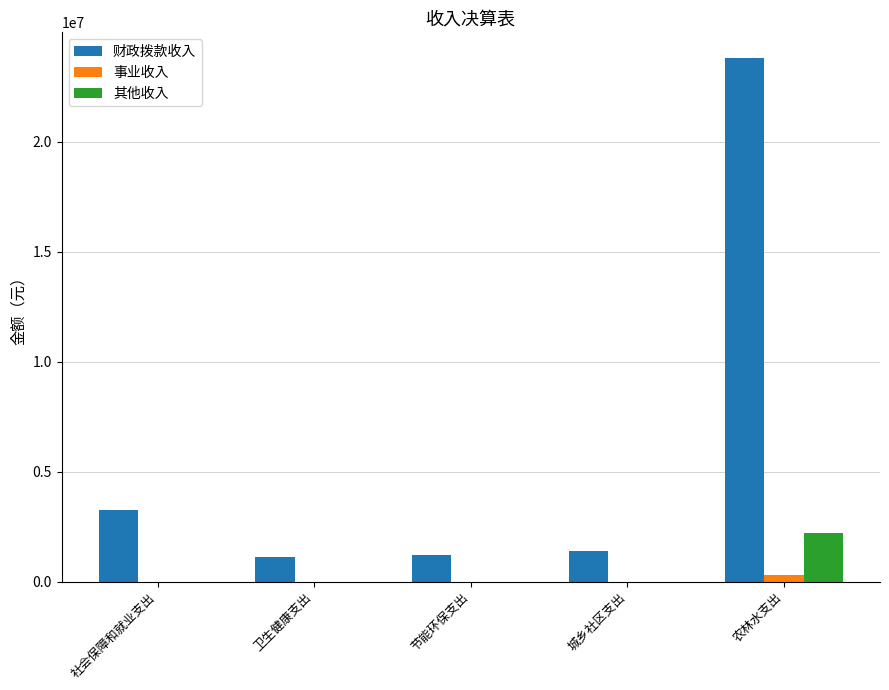

Count the number of data series in this chart.

3